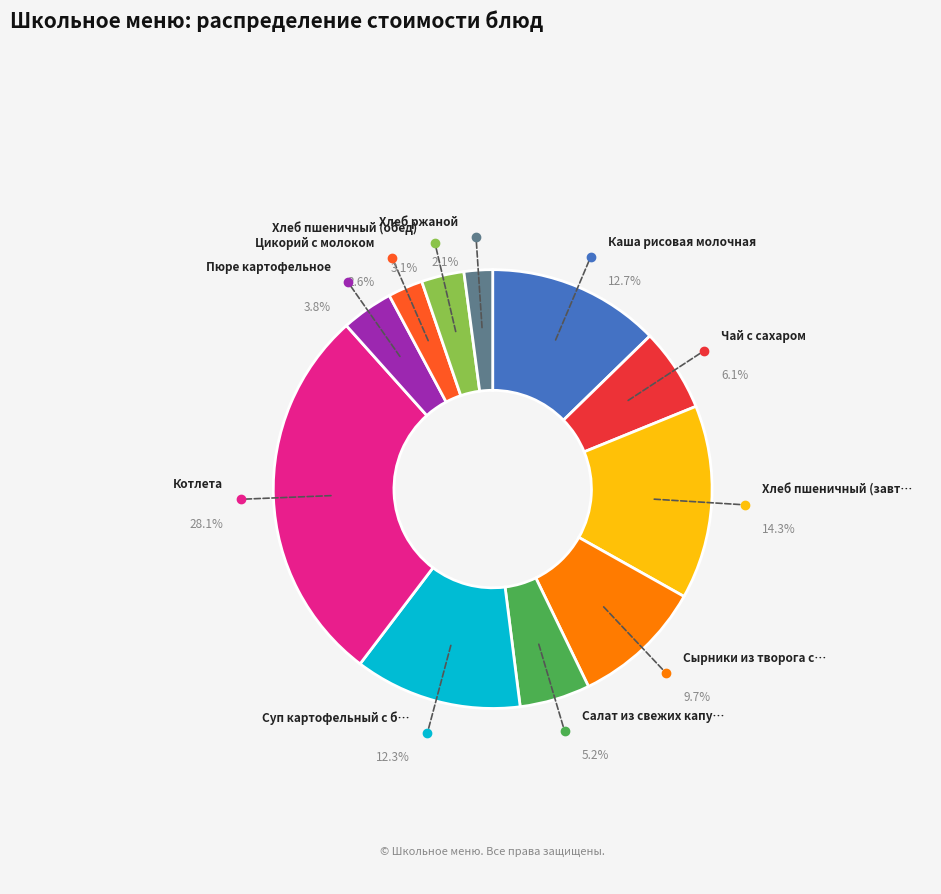

Count the number of slices in the pie.

11